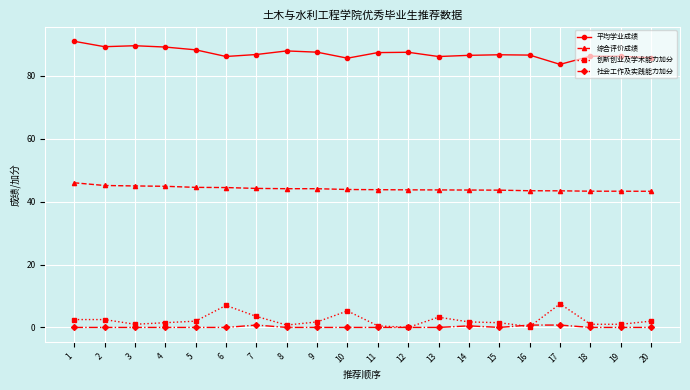

What is the greatest value displayed?

91.0